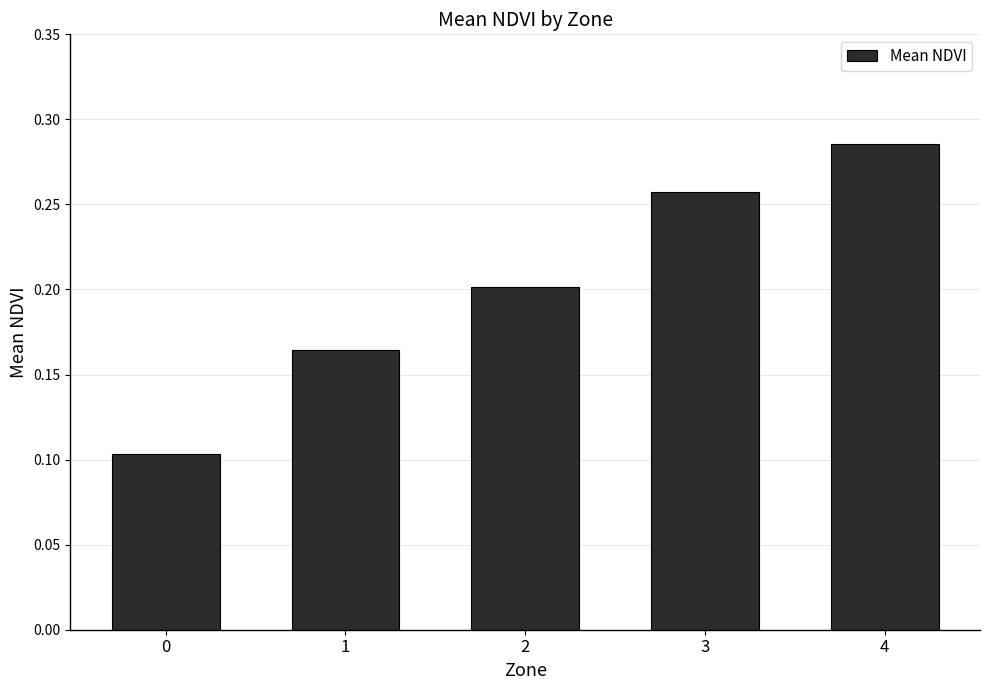

Rank the categories by value from highest to lowest.

4, 3, 2, 1, 0